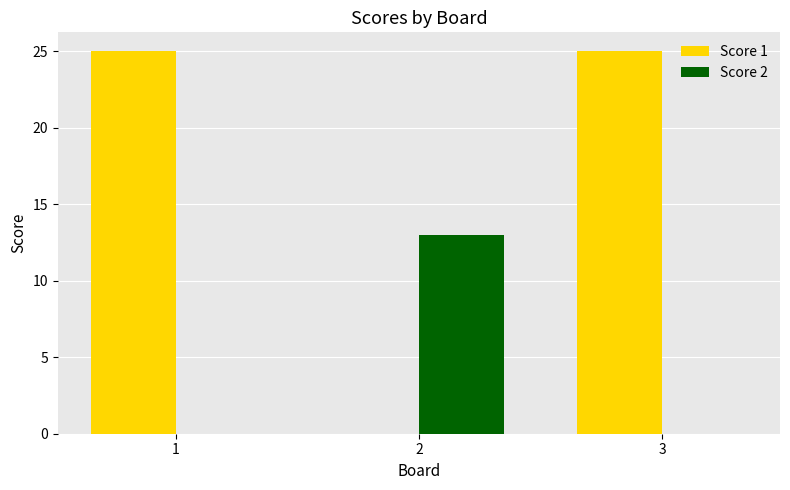

At which label is Score 1 closest to 12?

2